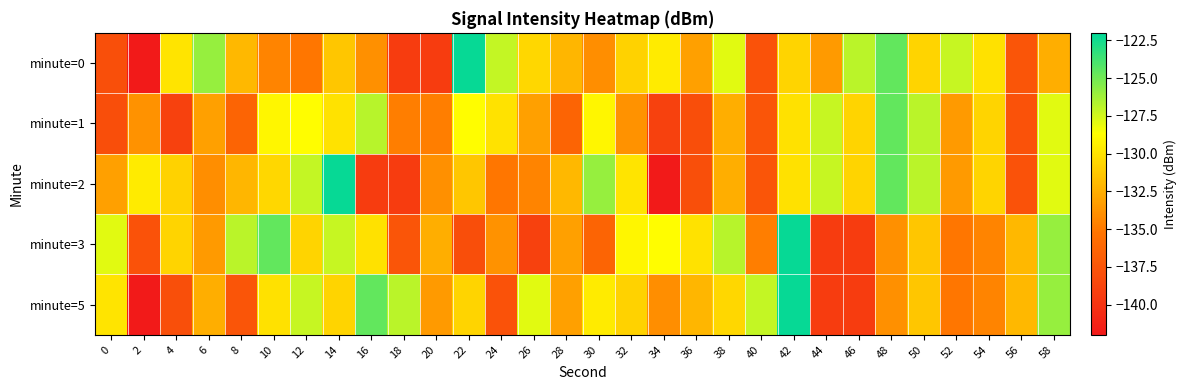

What is the difference between the highest and lowest values at 20?

6.9